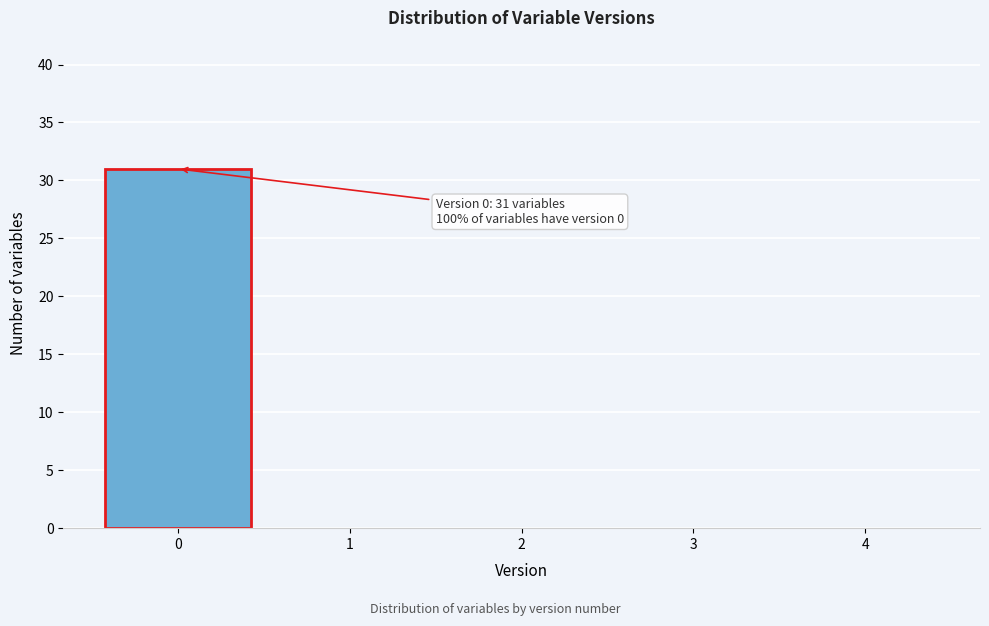

Reading right to left, extract all data points from this chart.

4=0	3=0	2=0	1=0	0=31